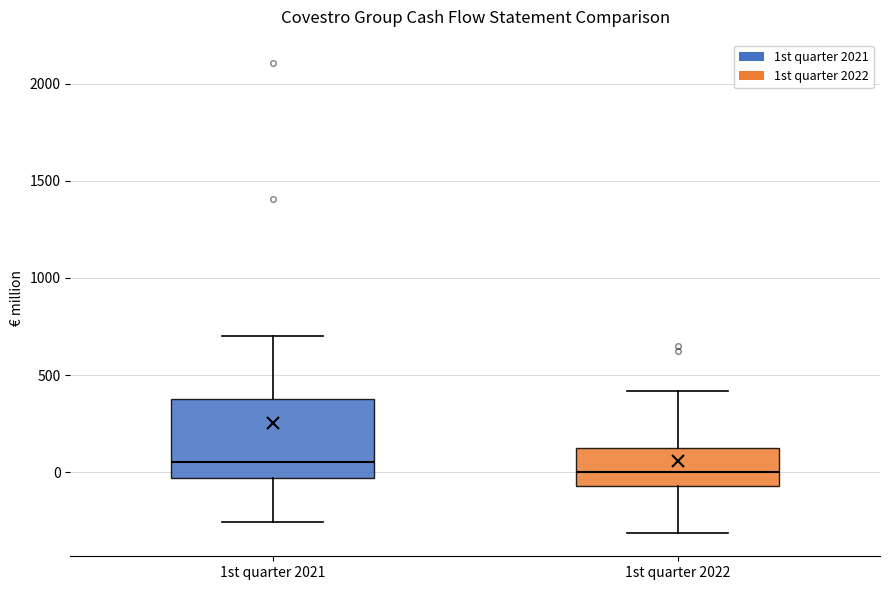

Comparing the boxes themselves (not the whiskers), which one is the tallest?

1st quarter 2021